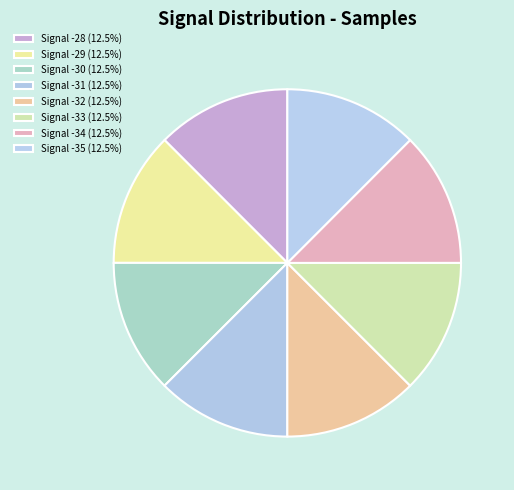

How many segments does this pie chart have?

8